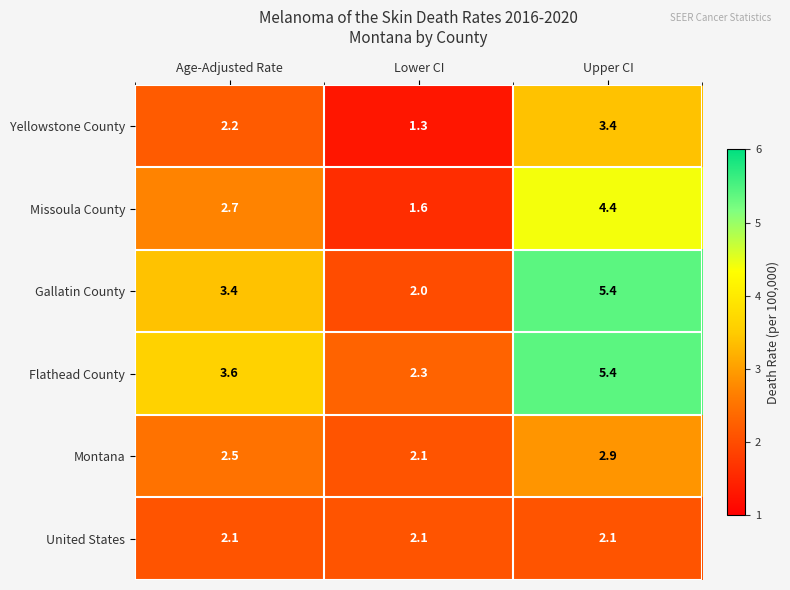

Which series changed the most between Lower CI and Upper CI?

Gallatin County